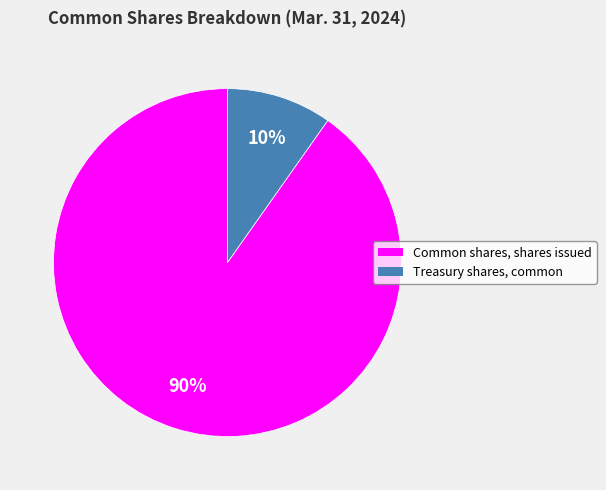

To the nearest percent, what percentage of the pie is Common shares, shares issued?

90%